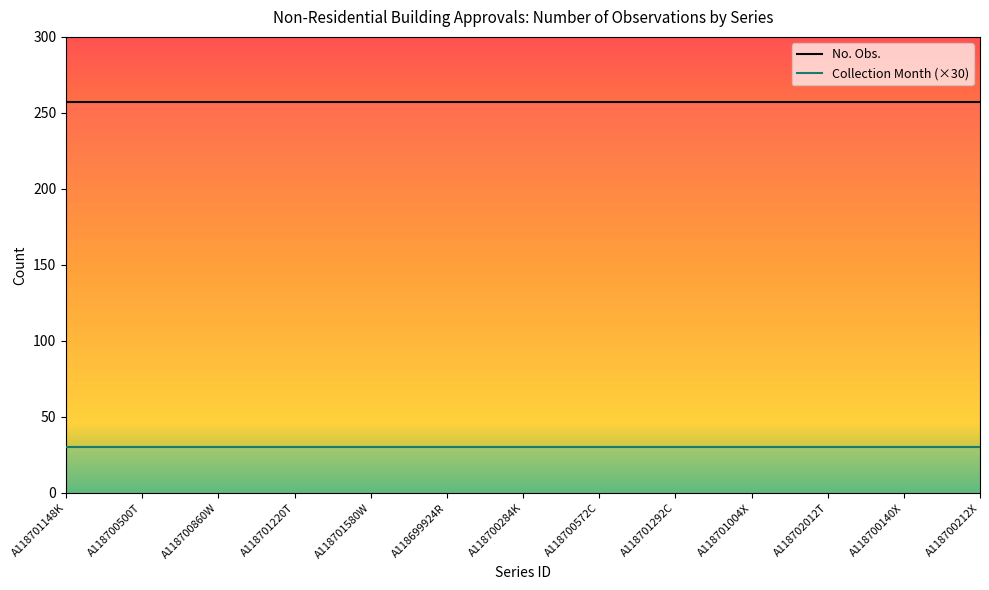

Which label corresponds to the smallest value in the chart?

A118701148K